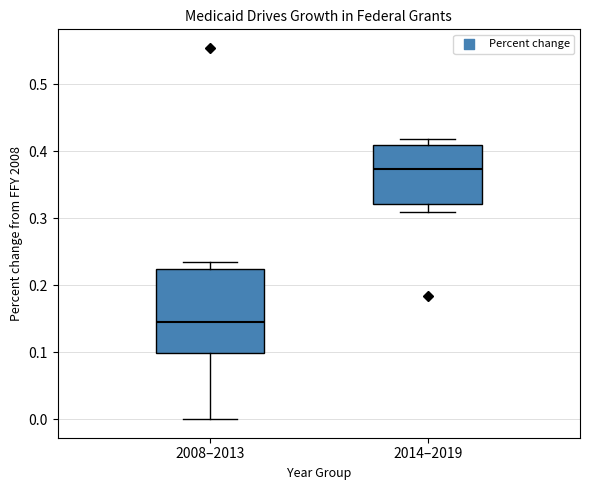

Reading left to right, read every box against the y-axis: the position of its median line, the range the box covers, and the ends of its whiskers. The values are not printed on the chart, so give them approximately, as read against the axis.

2008–2013: median 0.15, box 0.10 to 0.22, whiskers 0.00 to 0.24
2014–2019: median 0.37, box 0.32 to 0.41, whiskers 0.31 to 0.42